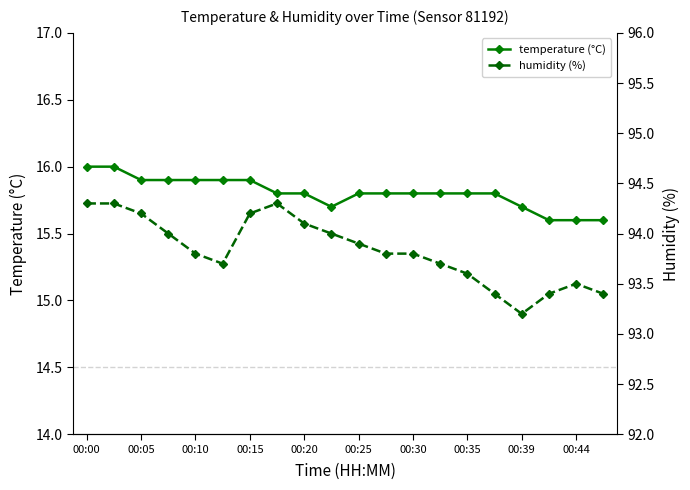

What is the difference between the second highest and minimum values in the temperature (°C) series?

0.4